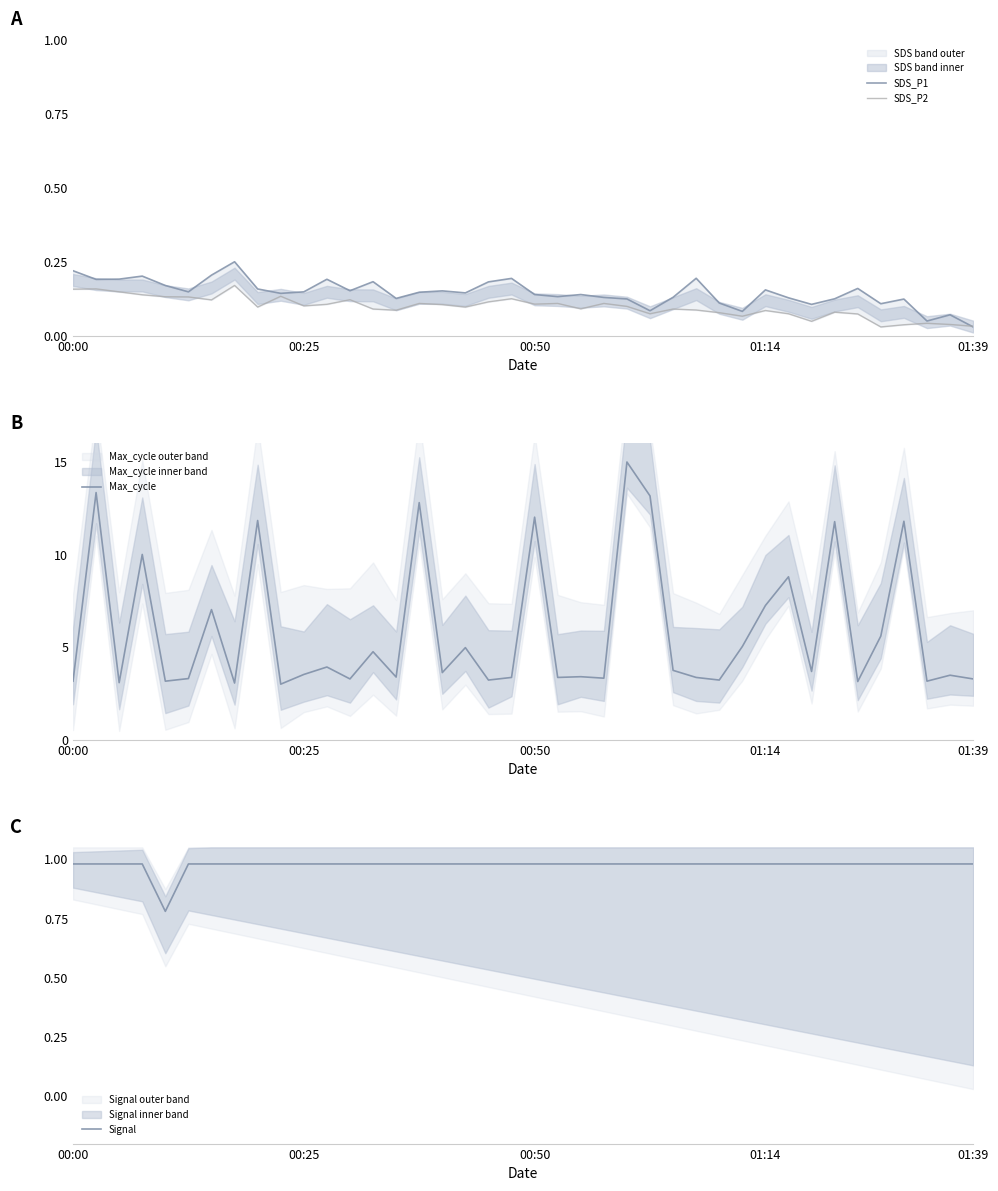

True or false: Signal has more than 1 interior local peaks.

False